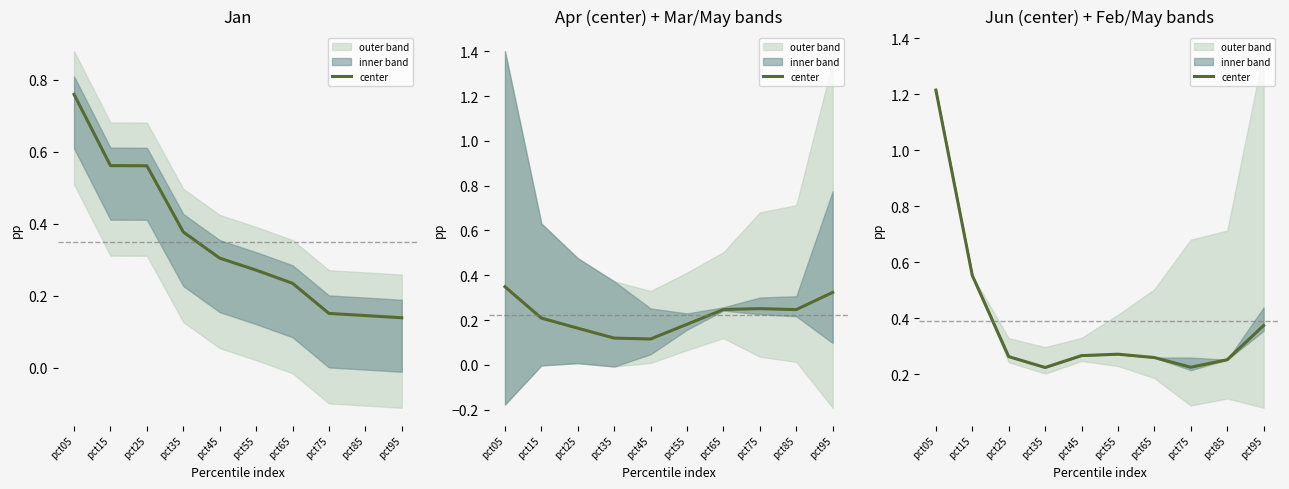

True or false: the data has more than 1 interior local peaks.

False